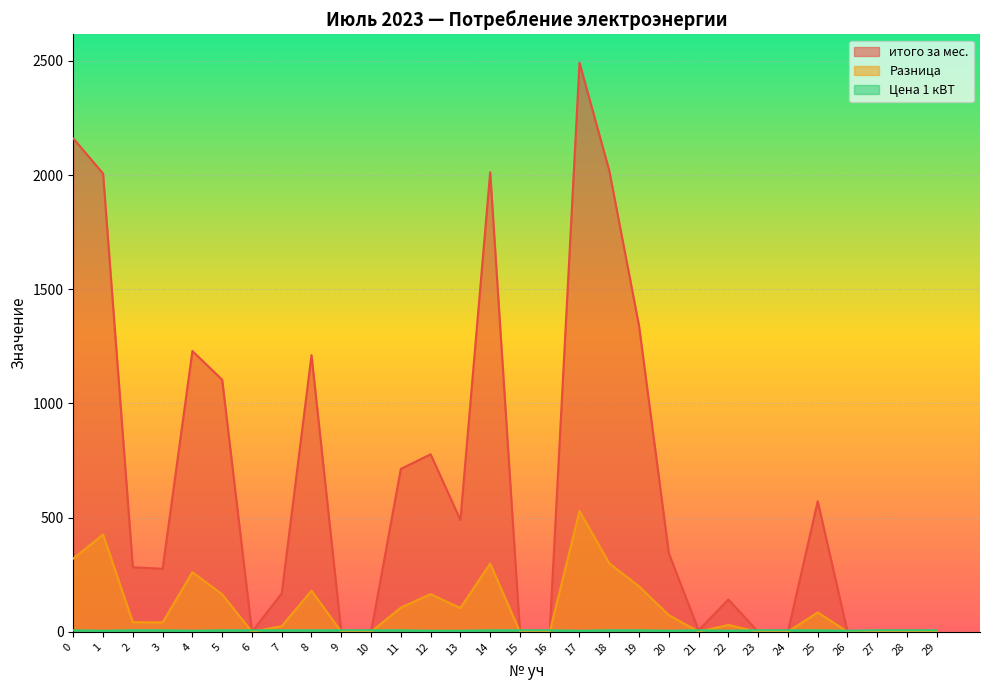

How many lines are shown in the chart?

3